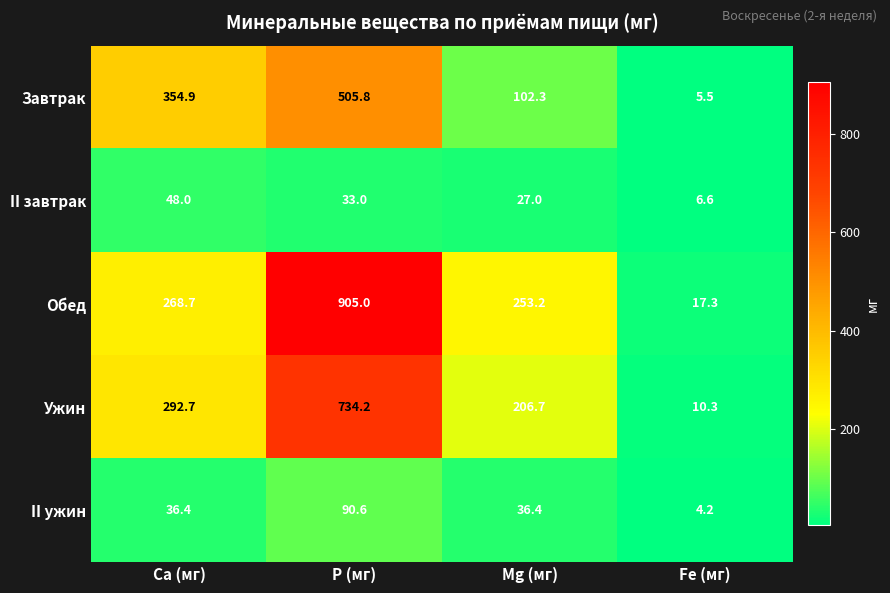

Rank the series by their maximum value, from lowest to highest.

II завтрак, II ужин, Завтрак, Ужин, Обед